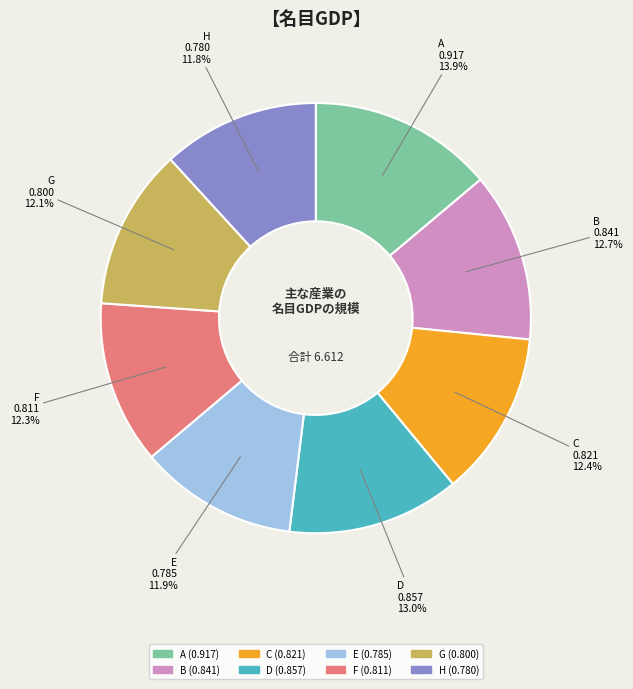

To the nearest percent, what is the difference between the largest and smallest slice percentages?

2%